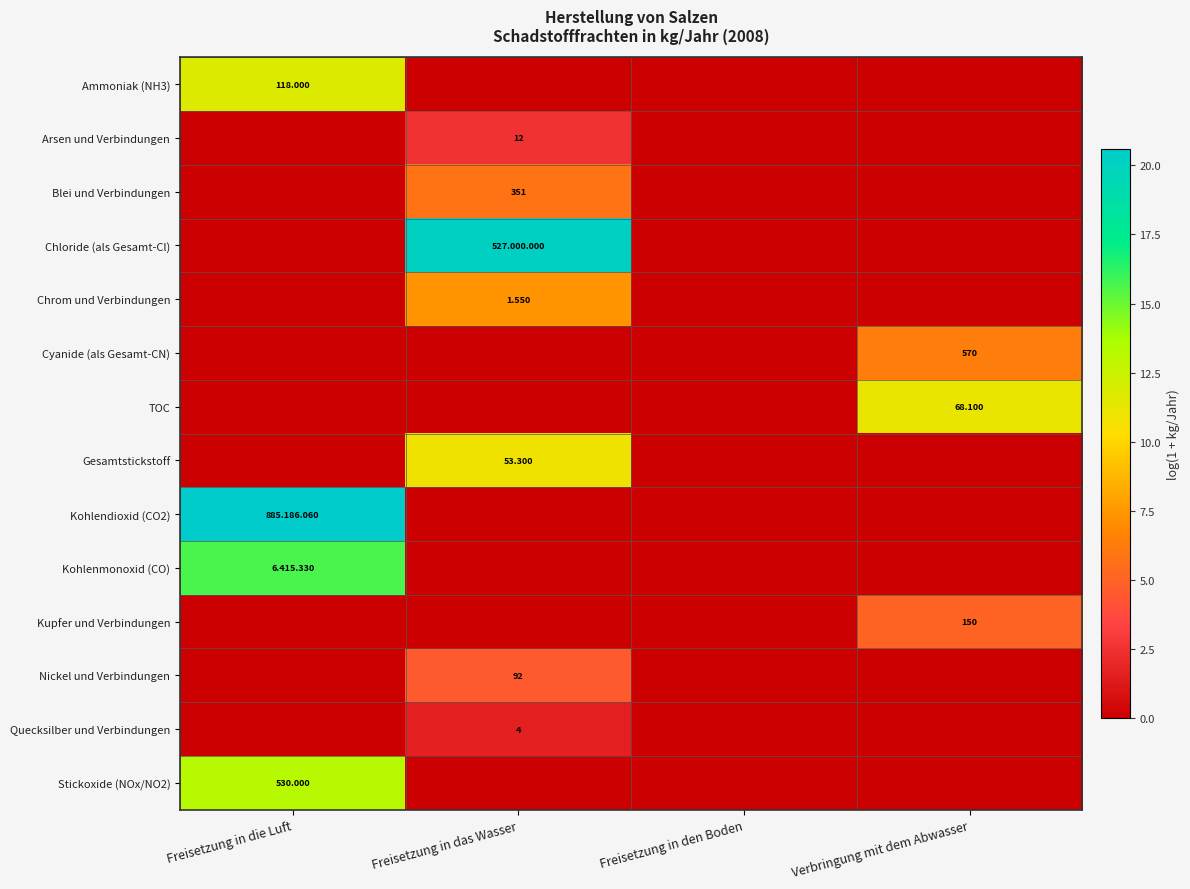

Count the Quecksilber und Verbindungen values in the range 0 to 1.

3